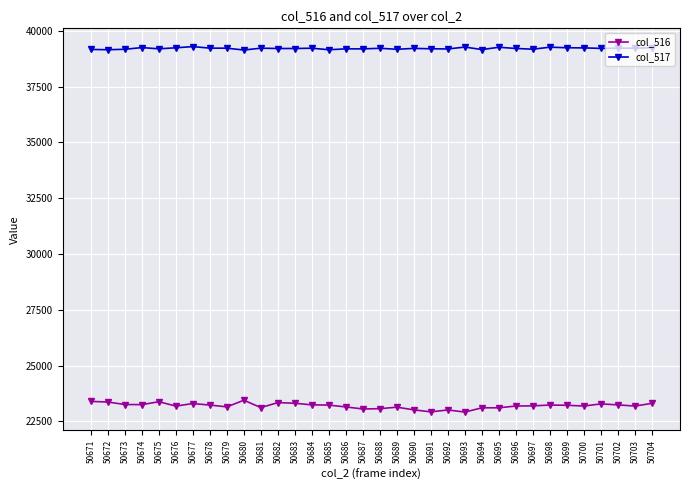

True or false: col_517 and col_516 cross at least once.

False